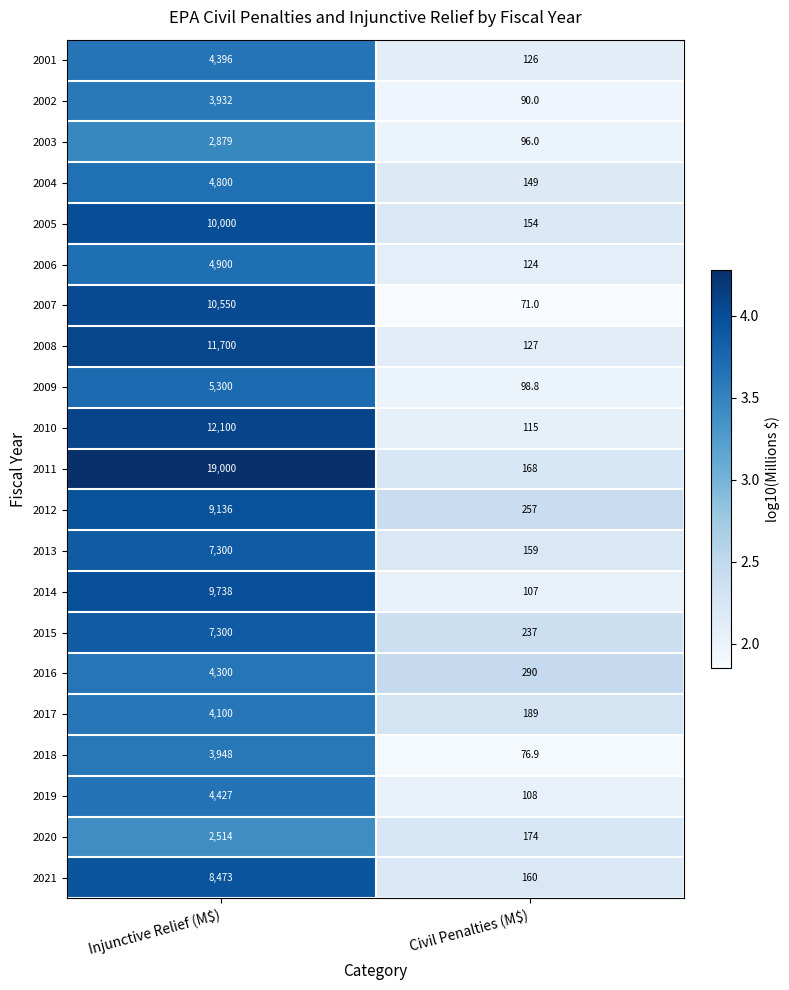

What is the average value of the 2021 series?

4316.5